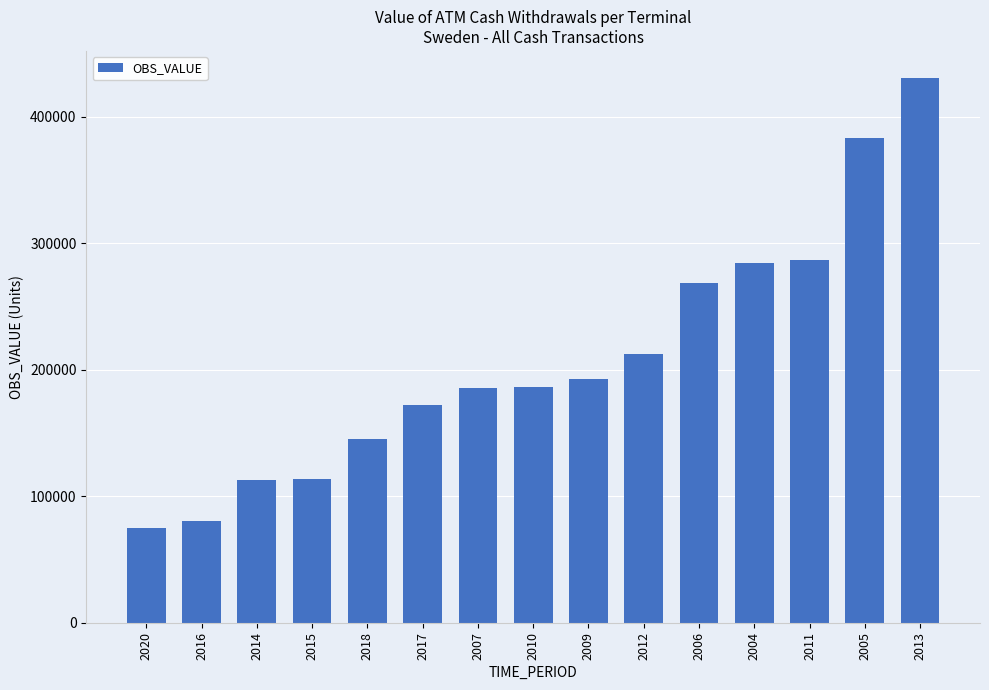

What is the greatest value displayed?

430529.8